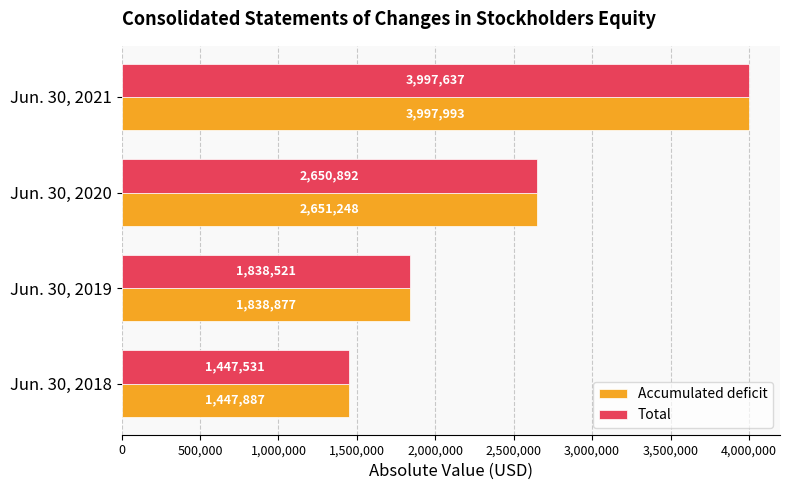

Count the number of categories in the chart.

4